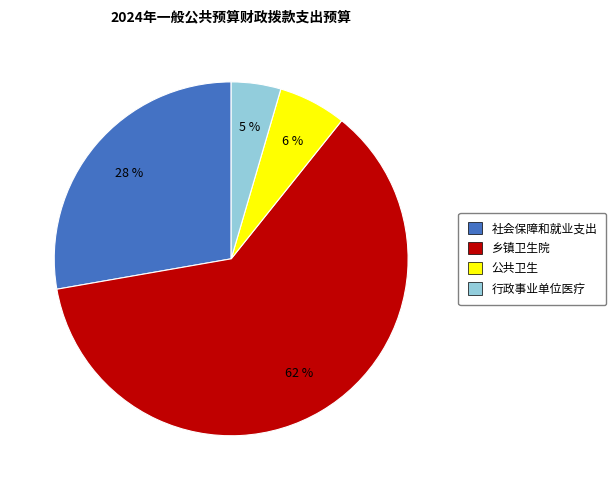

What is the largest slice in the pie chart?

乡镇卫生院